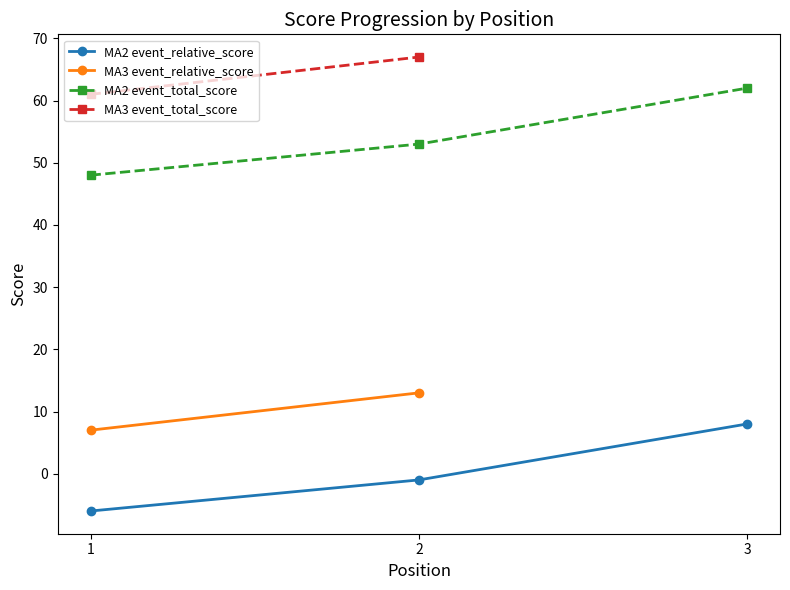

Which series has the largest total across all categories?

event_total_score